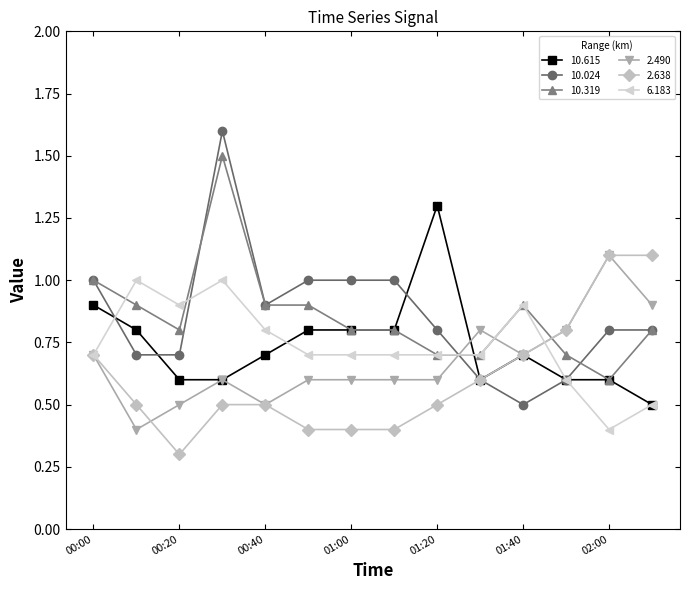

What is the value of the 10.024 point at the 2nd from the left?

0.7